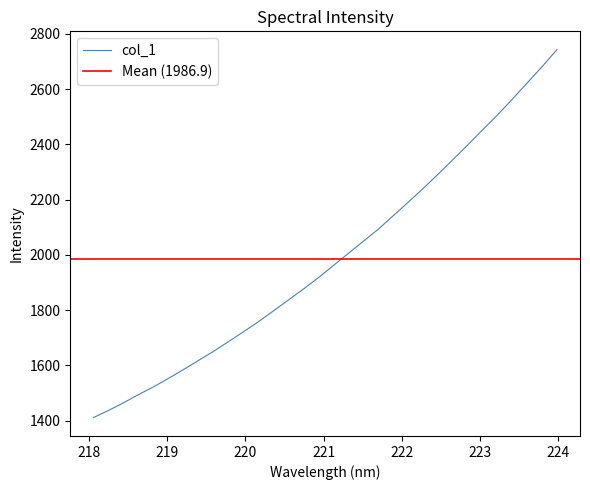

What is the difference between the maximum and minimum values?

1331.2